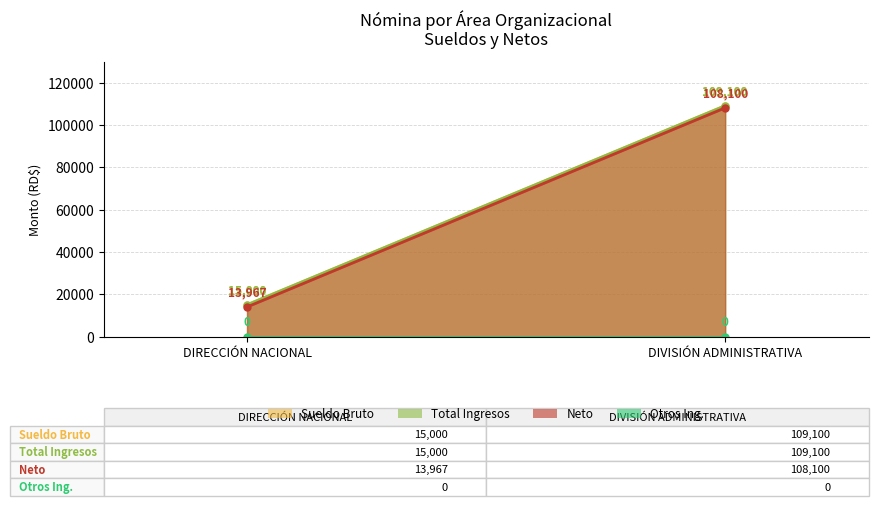

Rank the series at DIVISIÓN ADMINISTRATIVA from highest to lowest value.

Sueldo Bruto, Total Ingresos, Neto, Otros Ing.